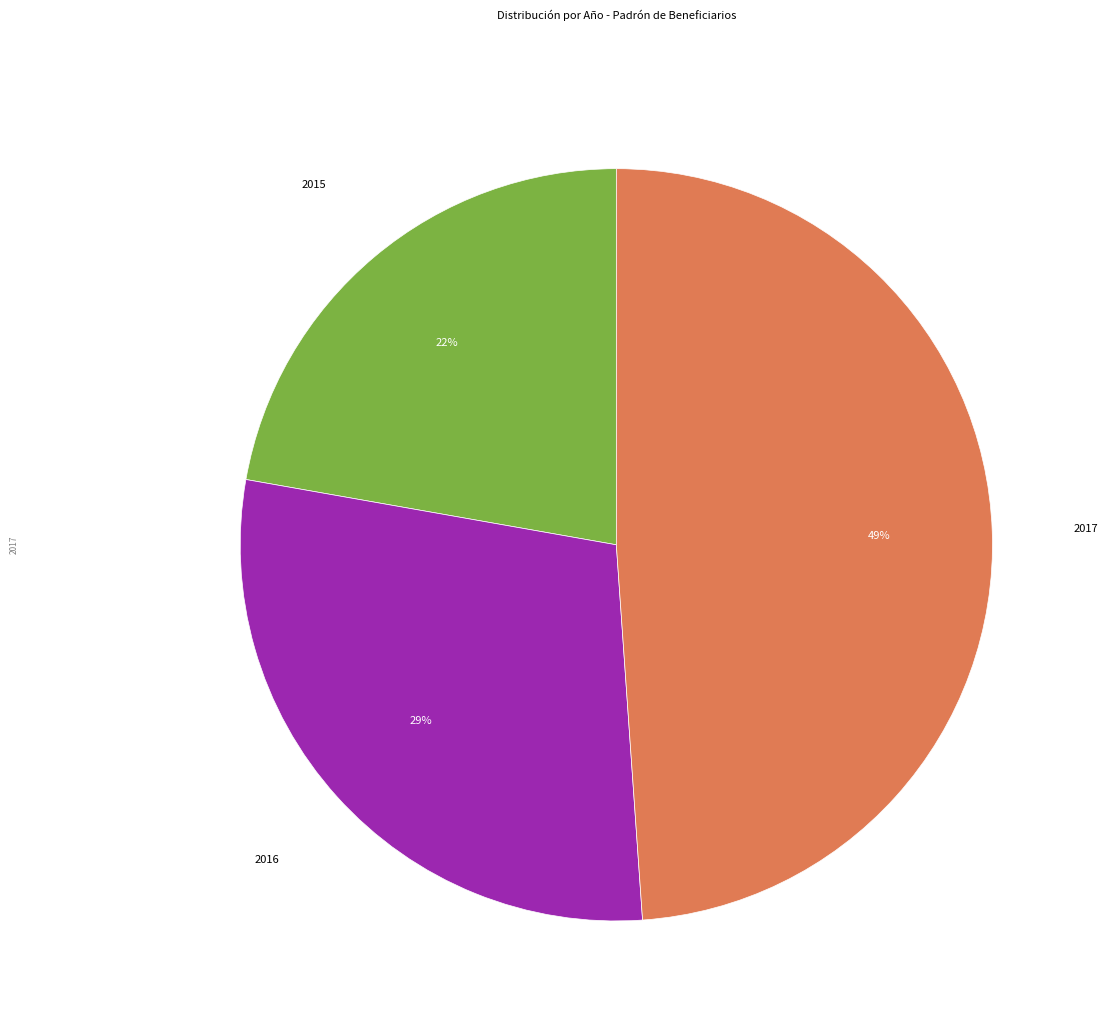

Is there a majority slice in this chart?

No